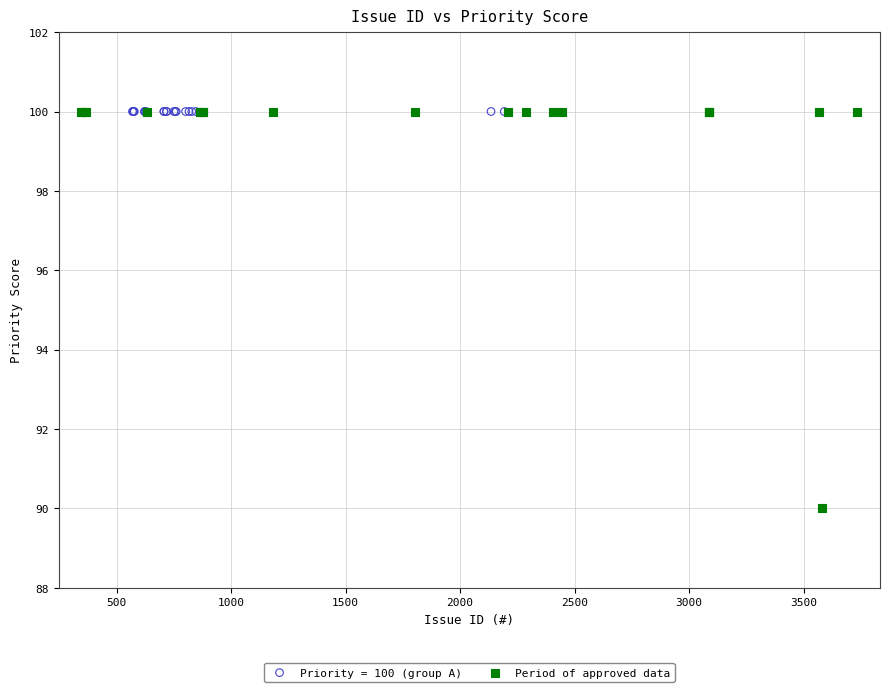

Which series contains the lowest Y value?

Period of approved data